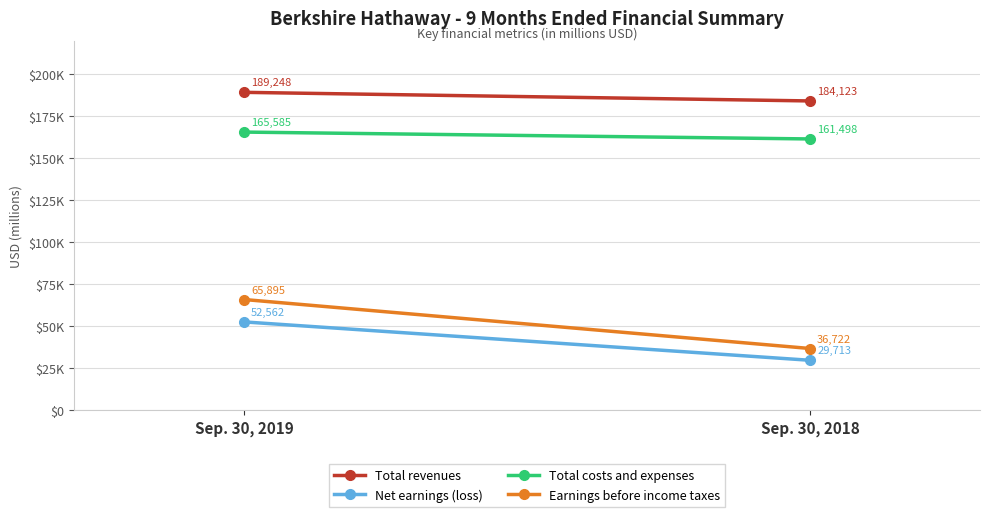

What is the average value of the Total costs and expenses series?

163542